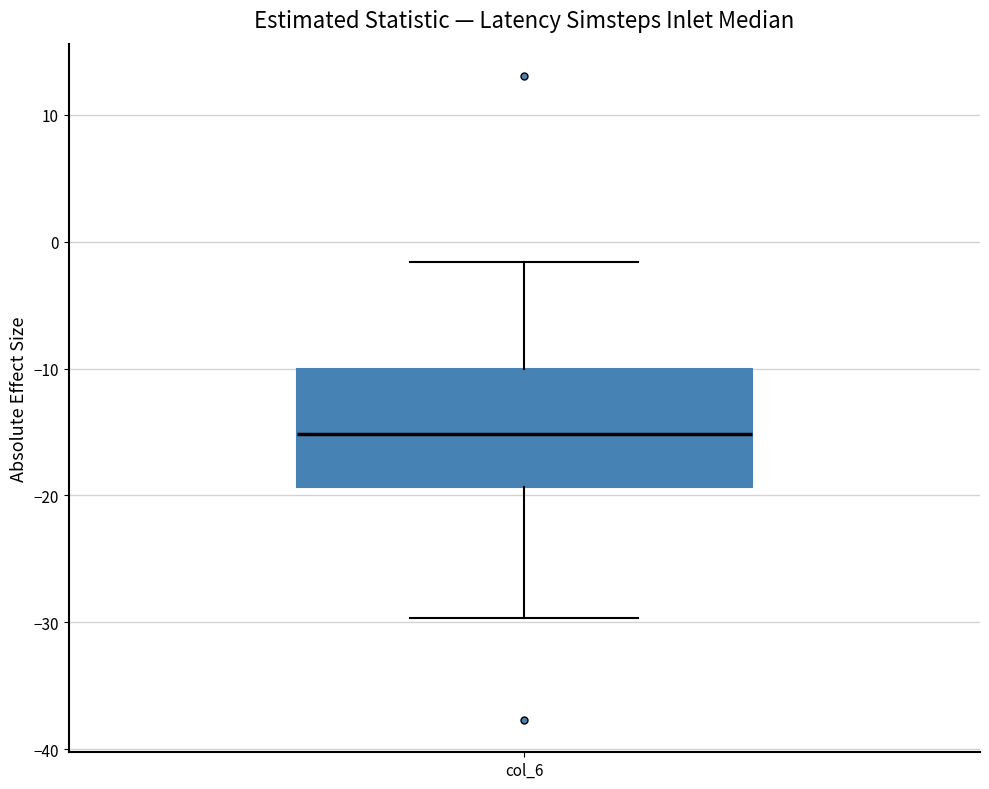

Where does the median line of the box for col_6 sit on the y-axis? The values are not printed on the chart, so give them approximately, as read against the axis.

-15